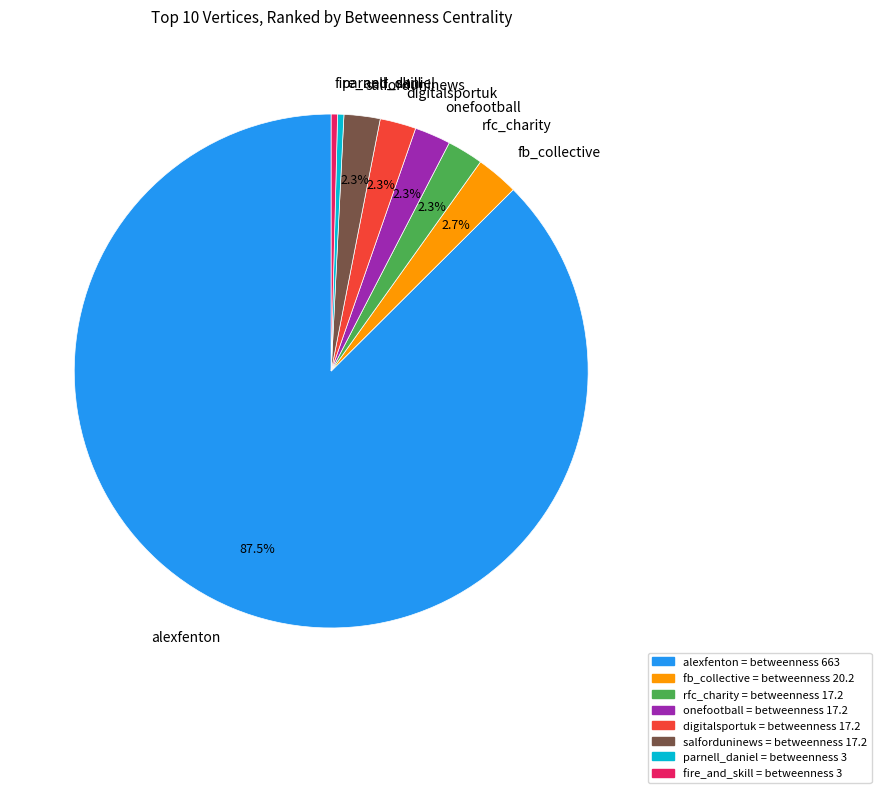

What percentage is NOT represented by fb_collective?

97.3%